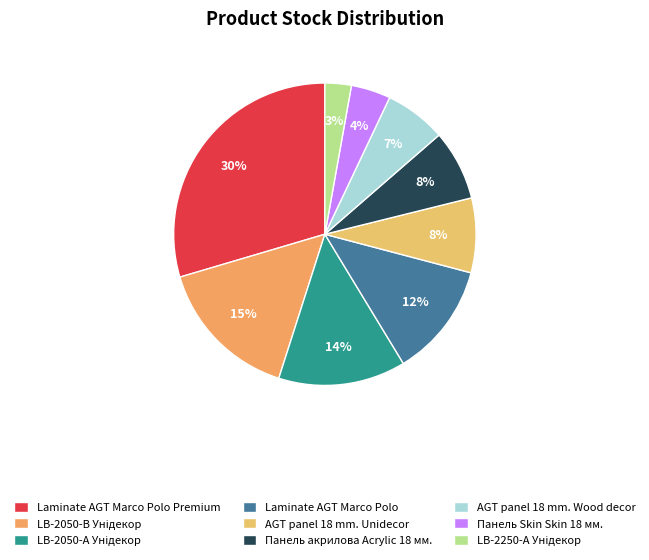

The LB-2250-А Унідекор slice represents 3% of the pie. True or false?

True